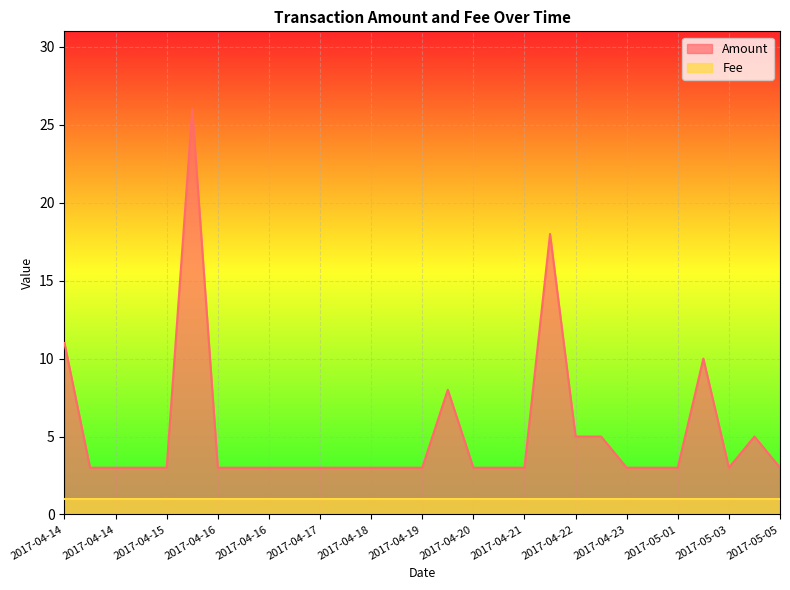

What are all the series names shown in the legend?

Amount, Fee